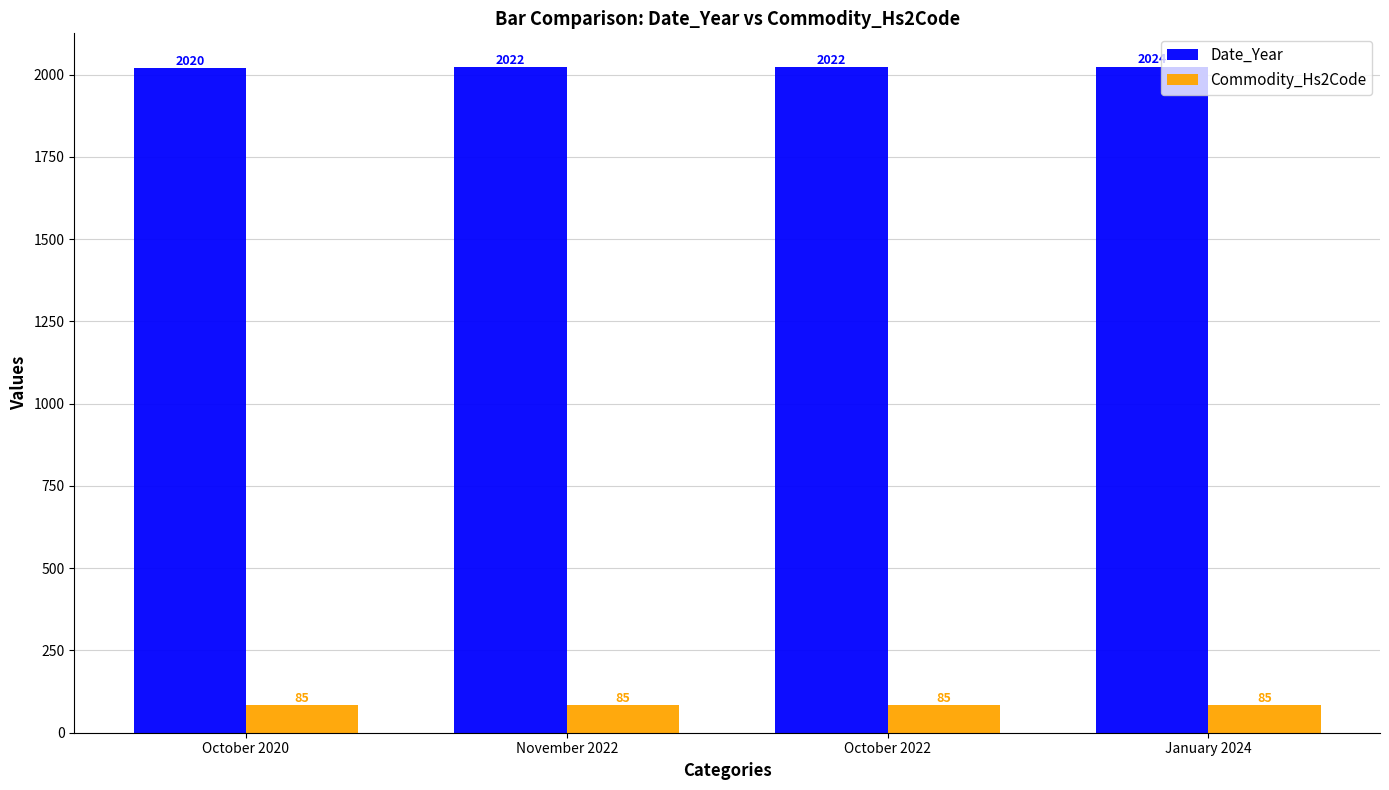

How many data points does each series have?

4